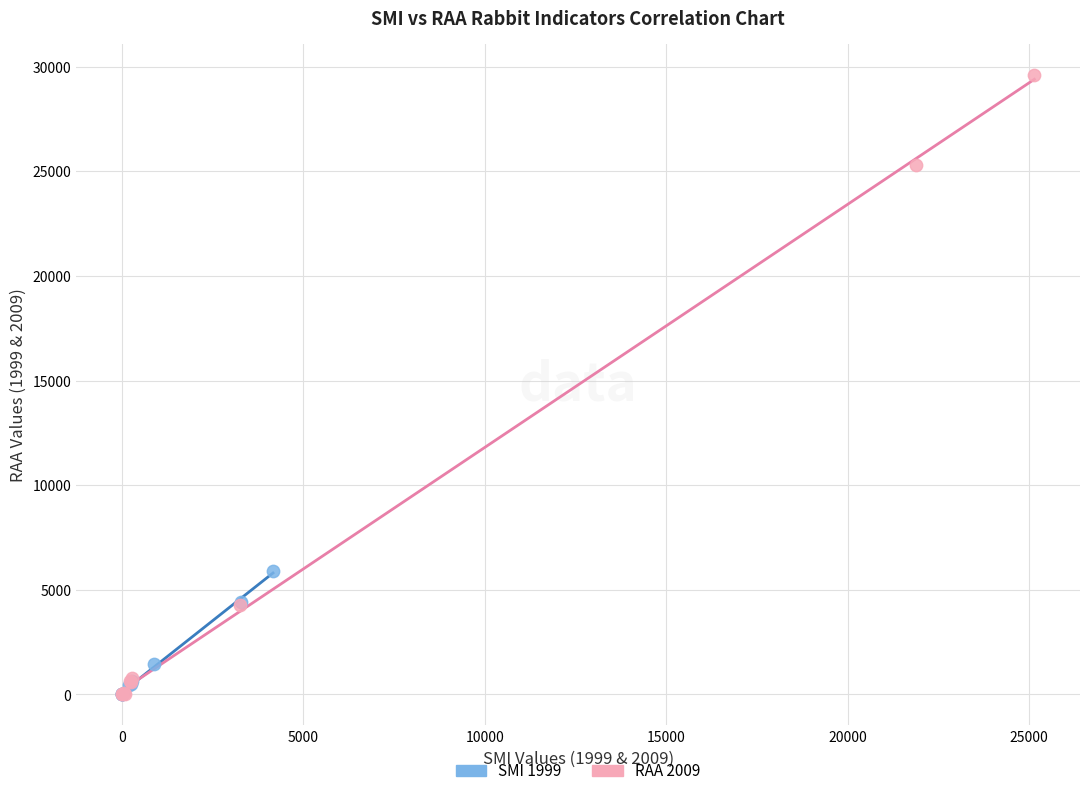

Which series contains the highest Y value?

RAA 2009